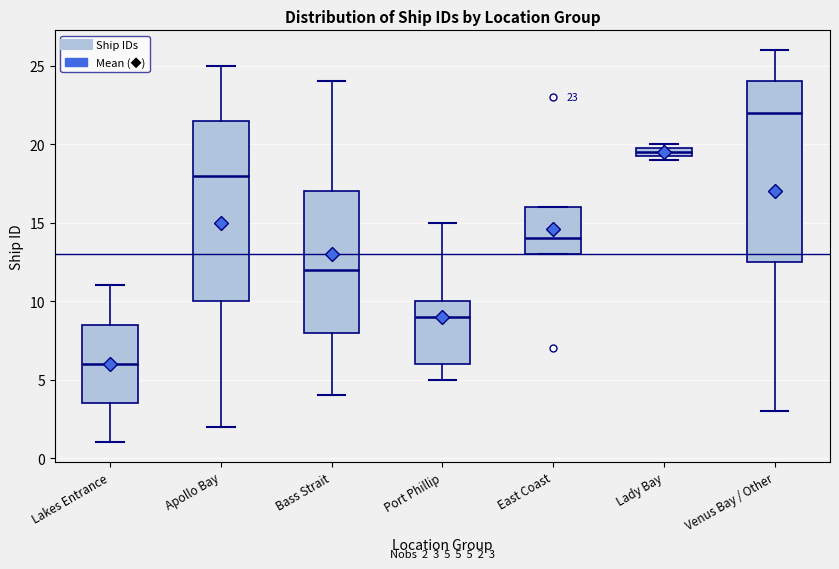

Which box has the highest median line?

Venus Bay / Other